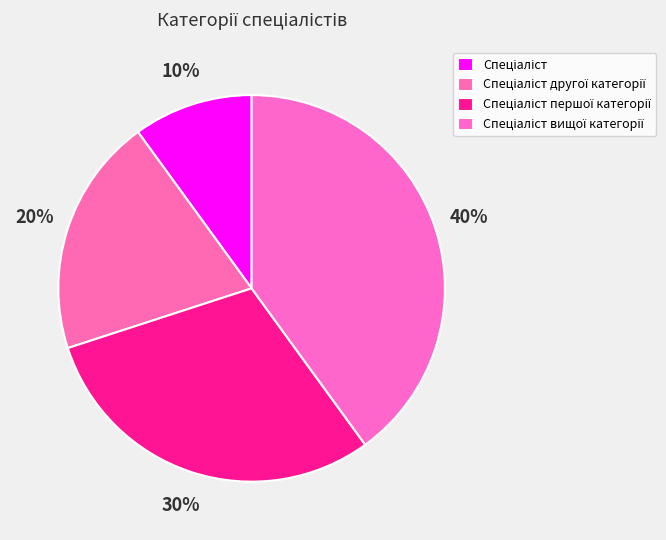

What percentage is the Спеціаліст першої категорії slice, to the nearest percent?

30%